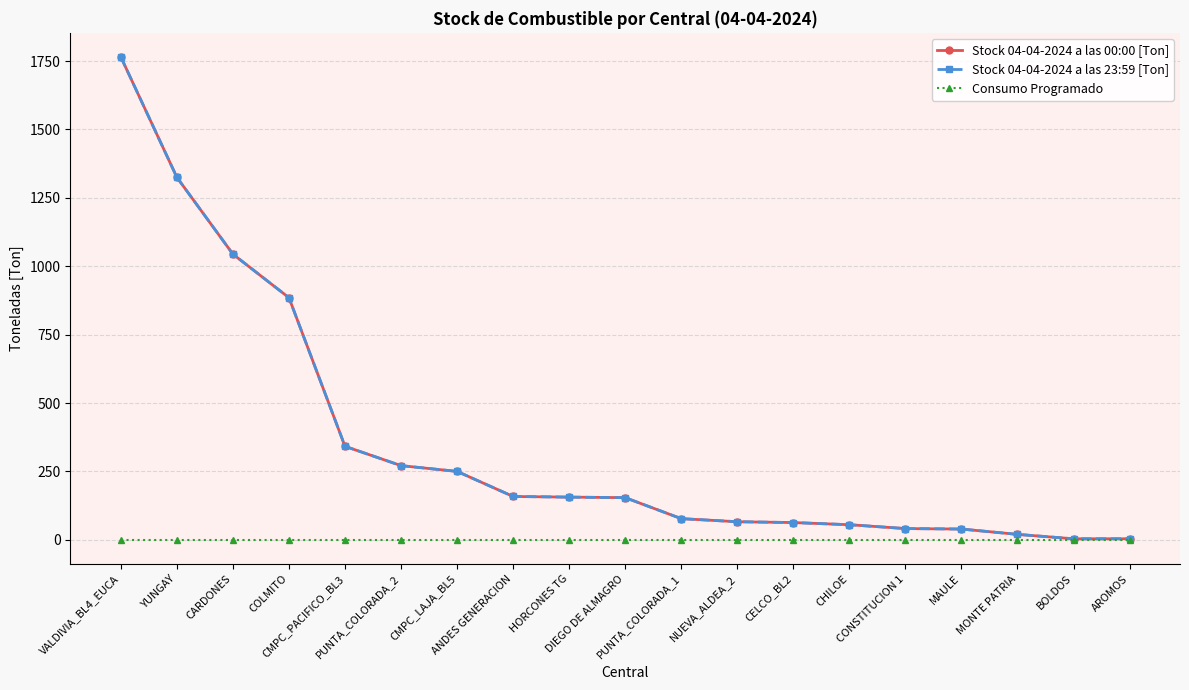

Reading left to right, what are all the values shown in this chart?

Stock 04-04-2024 a las 00:00 [Ton]: 1765.0	1325.0	1044.2	885.0	341.6	271.1	250.0	158.3	156.0	154.0	77.3	66.0	63.0	55.1	41.0	39.3	19.8	3.7	3.7
Stock 04-04-2024 a las 23:59 [Ton]: 1765.0	1325.0	1044.2	885.0	341.6	271.1	250.0	158.3	156.0	154.0	77.3	66.0	63.0	55.1	41.0	39.3	19.8	3.7	3.7
Consumo Programado: 0.0	0.0	0.0	0.0	0.0	0.0	0.0	0.0	0.0	0.0	0.0	0.0	0.0	0.0	0.0	0.0	0.0	0.0	0.0